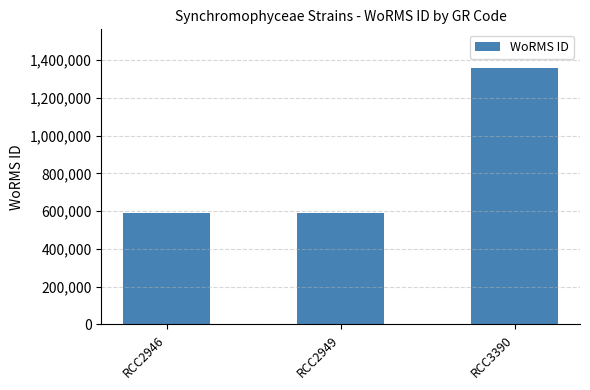

Are the bars grouped side by side (vs. stacked)?

No